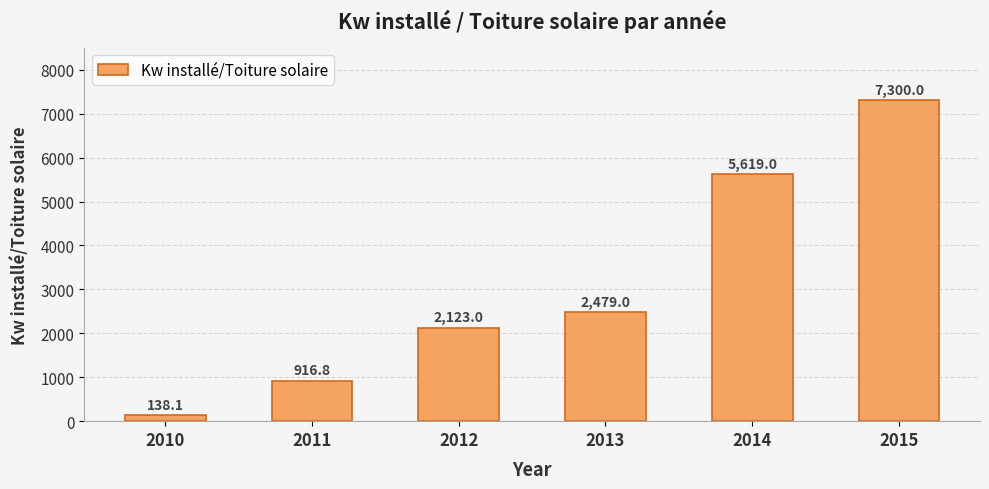

What is the value of the 1st bar from the left?

138.1